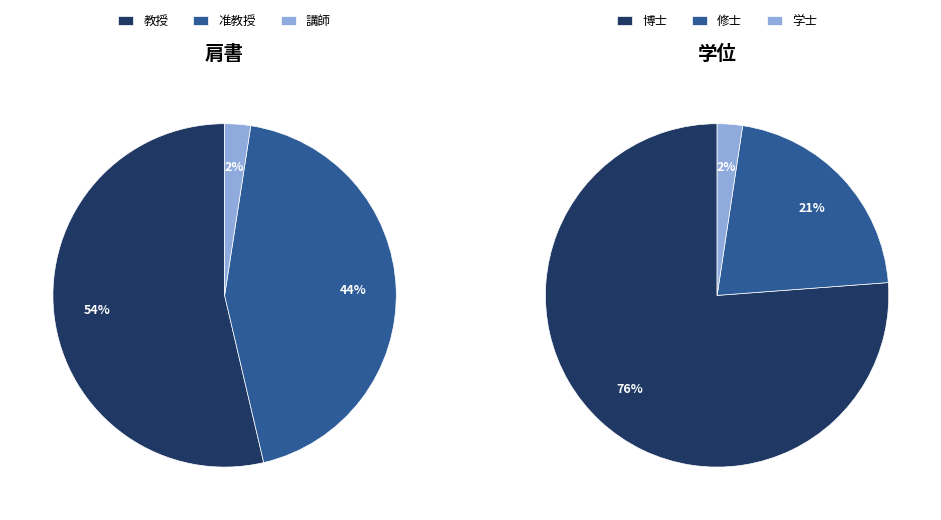

To the nearest percent, what portion does 准教授 represent?

44%